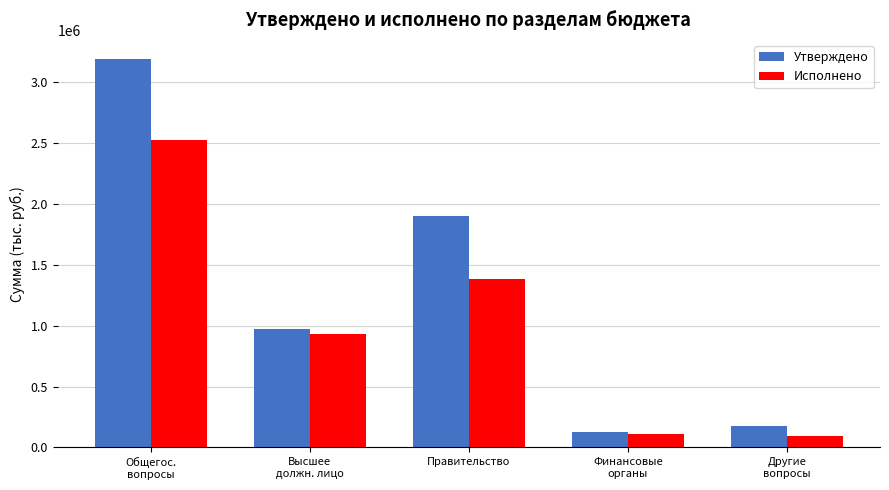

What value does the Исполнено series have at Финансовые
органы?

108340.0